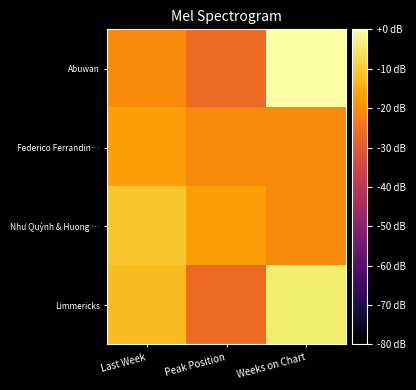

Reading left to right, transcribe all the data shown in this chart.

Abuwan: Last Week=-20.4	Peak Position=-26.4	Weeks on Chart=0.0
Federico Ferrandin…: Last Week=-16.9	Peak Position=-20.4	Weeks on Chart=-20.4
Như Quỳnh & Huong …: Last Week=-10.9	Peak Position=-16.9	Weeks on Chart=-20.4
Limmericks: Last Week=-12.5	Peak Position=-26.4	Weeks on Chart=-4.2